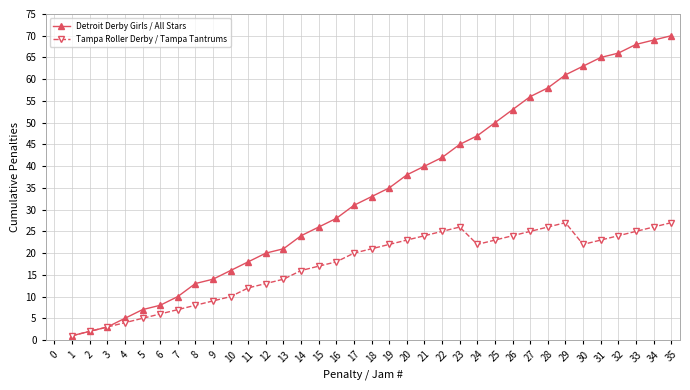

How many values in the Detroit Derby Girls / All Stars series are below 33?

17